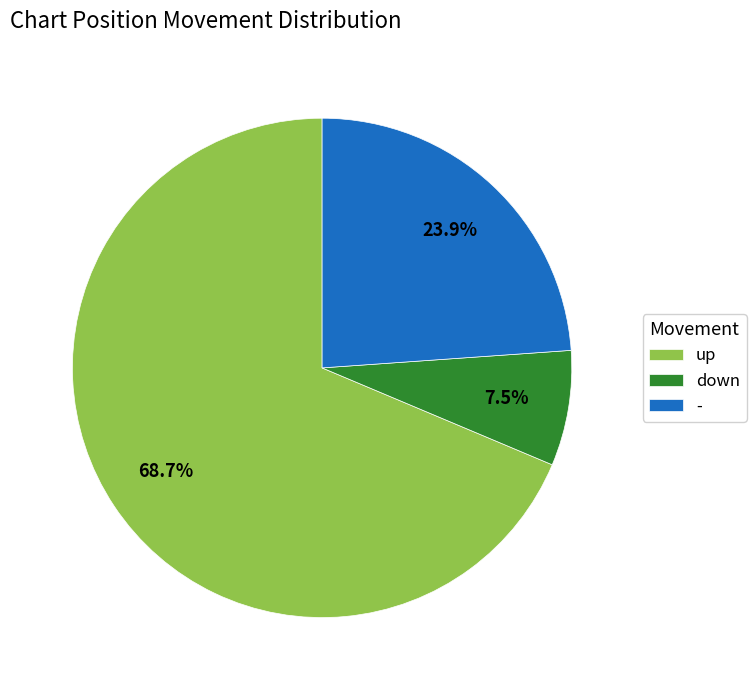

Which has a higher value, - or up?

up